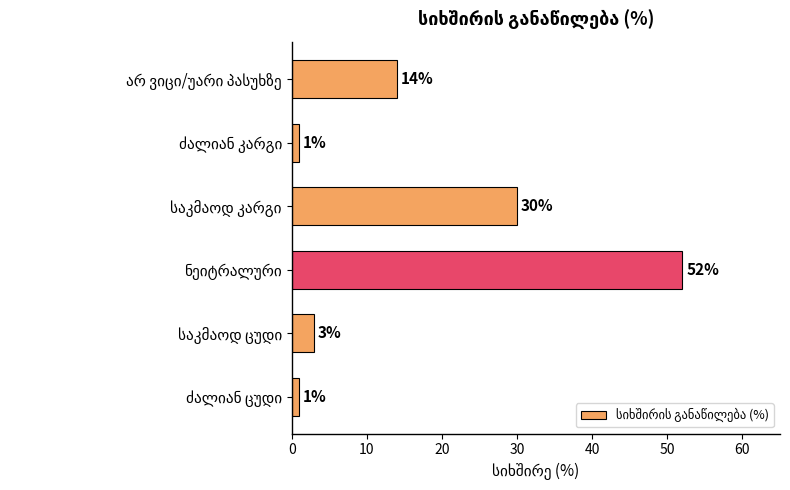

Reading bottom to top, extract all data points from this chart.

1	3	52	30	1	14